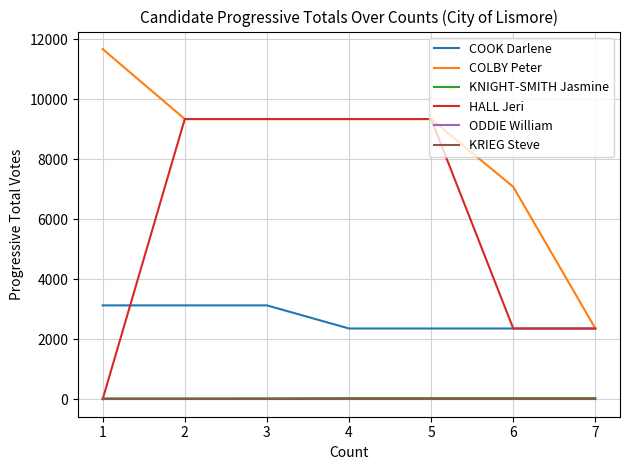

What is the sum of all HALL Jeri values?

42102